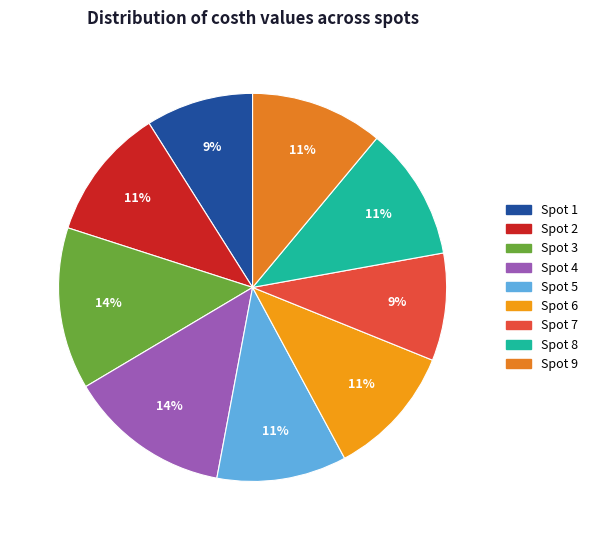

Rank the categories by value from lowest to highest.

1, 7, 5, 6, 9, 2, 8, 3, 4